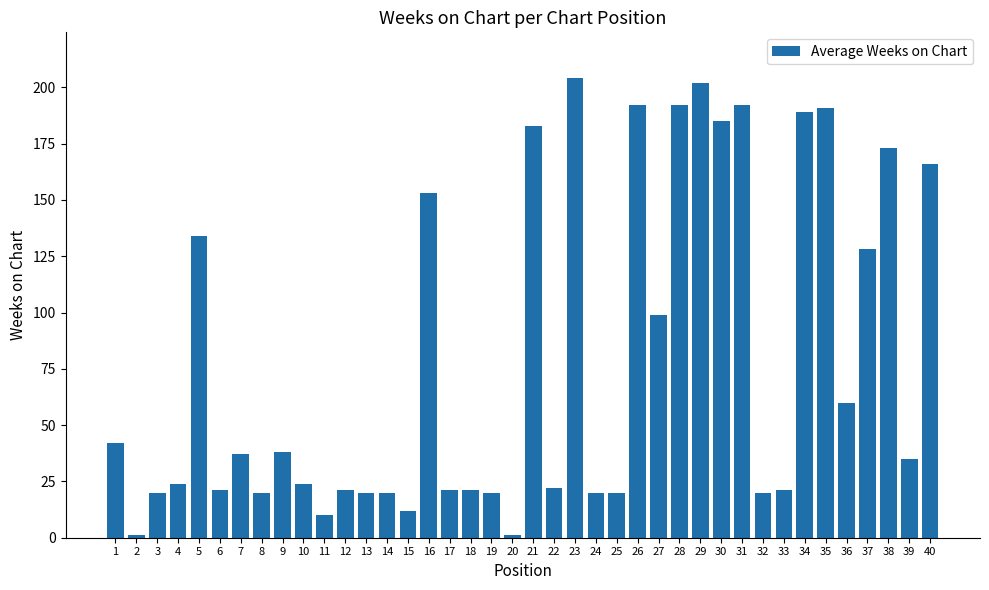

What is the average value?

79